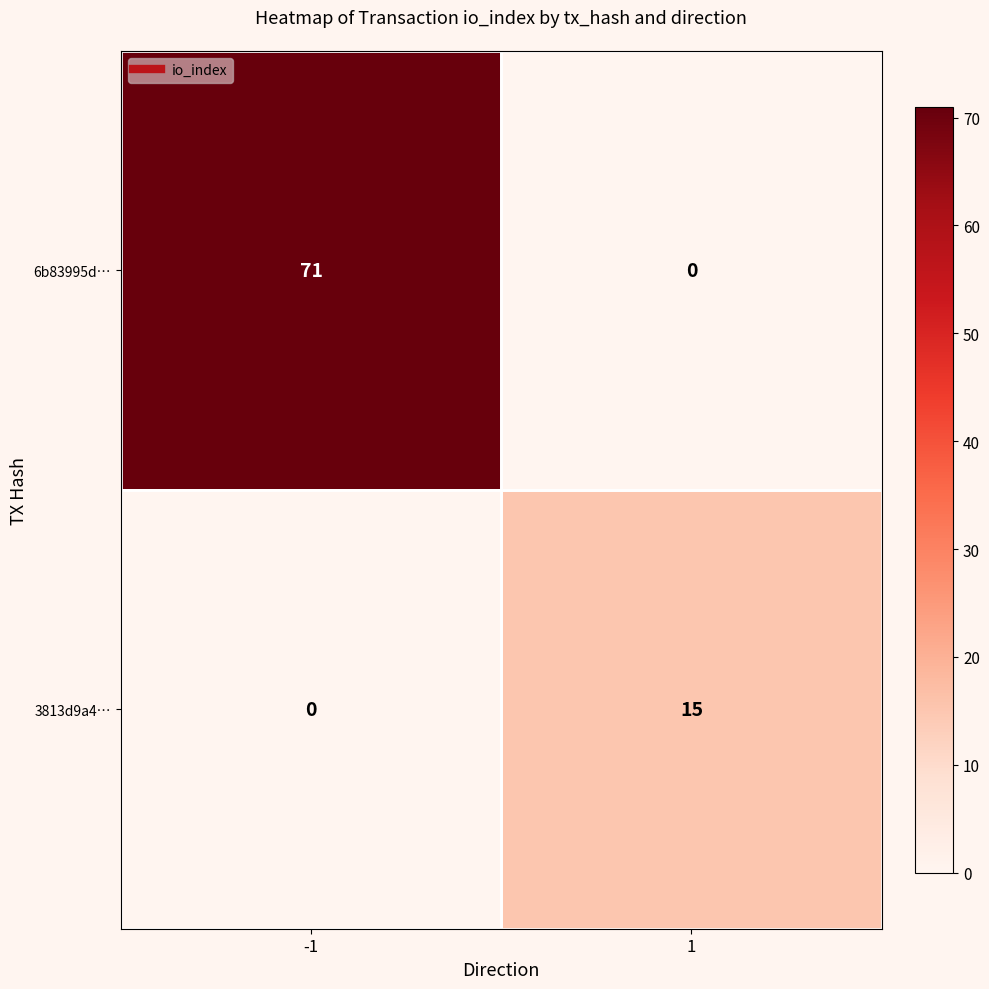

Which series changed the most between -1 and 1?

6b83995d…